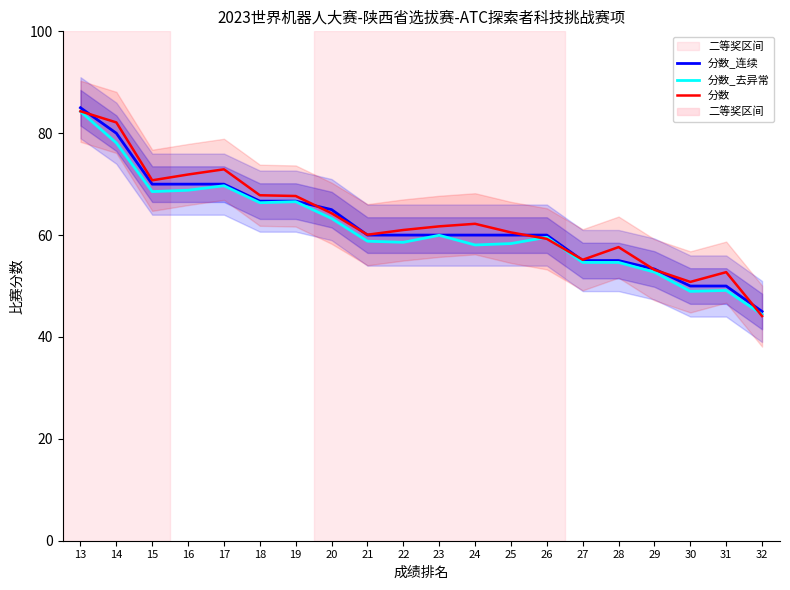

True or false: 分数_去异常 and 分数_连续 cross at least once.

False